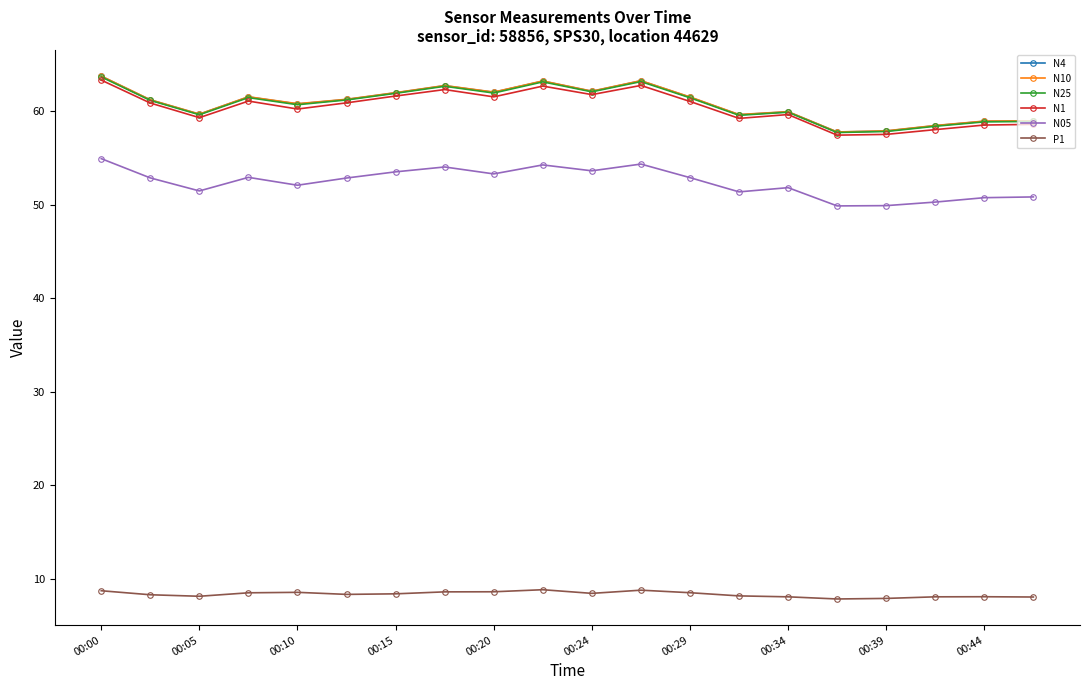

What is the highest value of the N1 series?

63.3